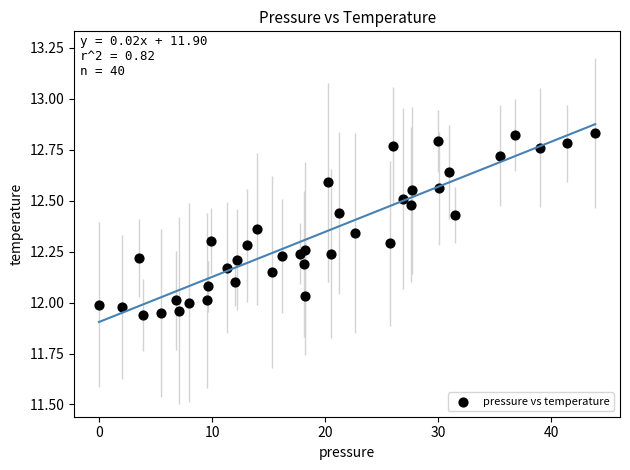

What is the range of Y values (max minus min)?

0.9